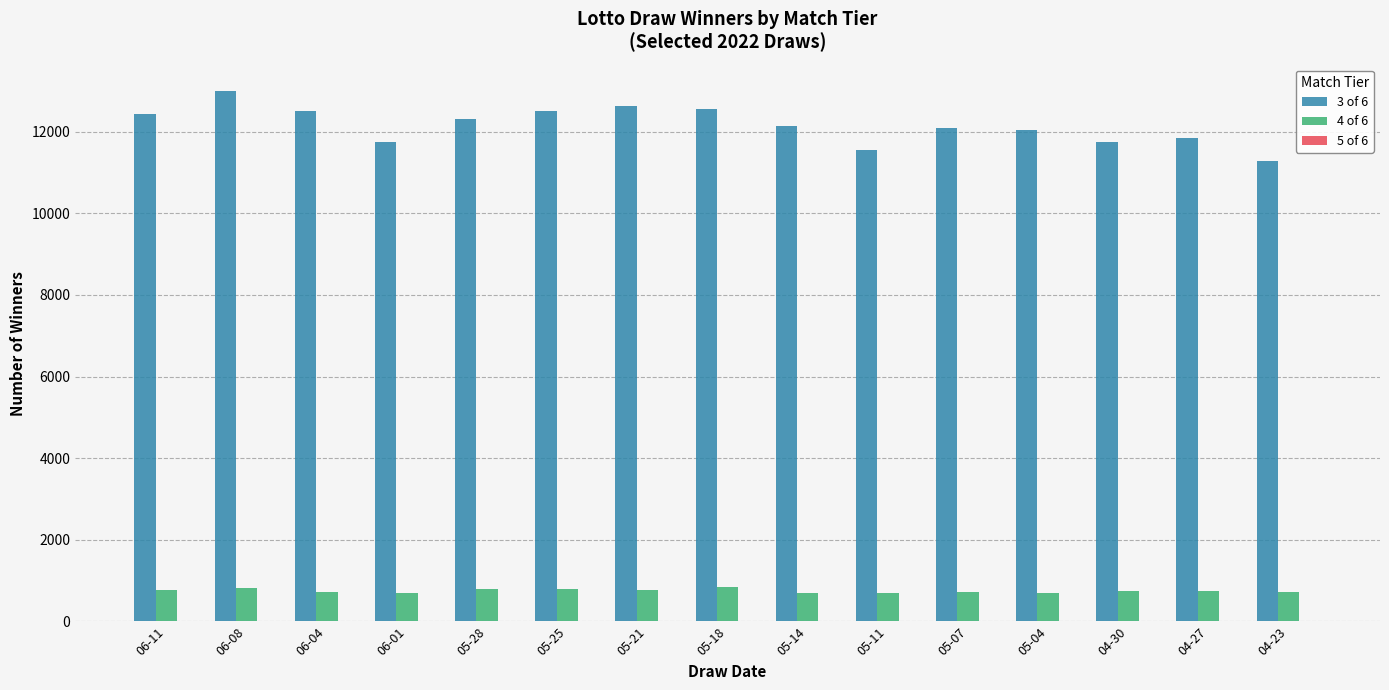

What is the maximum value shown in the chart?

12993